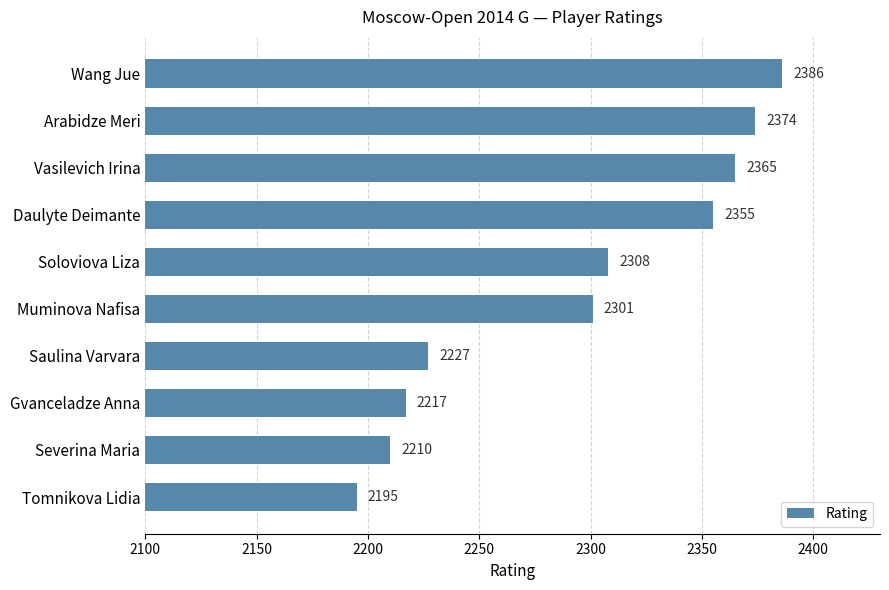

True or false: the data shows 840 at Daulyte Deimante.

False